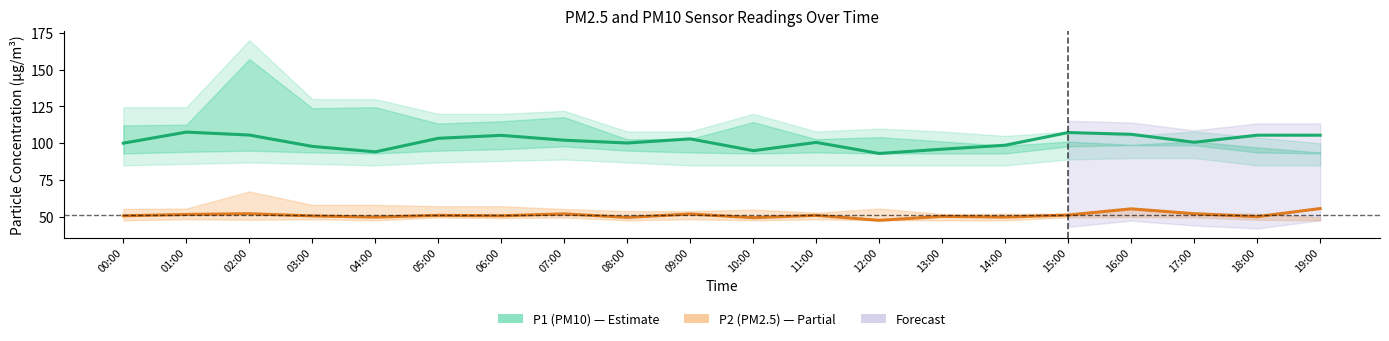

Reading left to right, list all the values displayed in this chart.

P1 (PM10): 00:00=100.1	01:00=107.6	02:00=105.6	03:00=97.9	04:00=94.2	05:00=103.4	06:00=105.4	07:00=102.1	08:00=100.2	09:00=103.0	10:00=95.0	11:00=100.6	12:00=93.1	13:00=96.0	14:00=98.7	15:00=107.3	16:00=106.1	17:00=100.7	18:00=105.5	19:00=105.5
P2 (PM2.5): 00:00=50.8	01:00=51.7	02:00=52.2	03:00=50.7	04:00=49.9	05:00=51.1	06:00=50.8	07:00=52.1	08:00=49.7	09:00=52.0	10:00=49.5	11:00=51.1	12:00=47.7	13:00=50.4	14:00=49.9	15:00=51.3	16:00=55.5	17:00=52.2	18:00=50.2	19:00=55.7